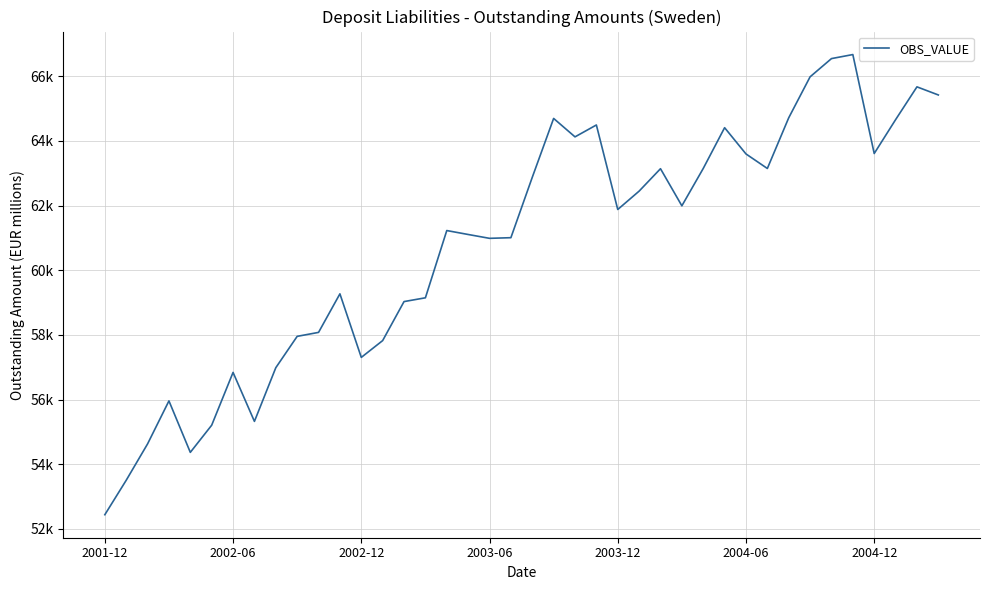

Does the chart have visible grid lines?

Yes